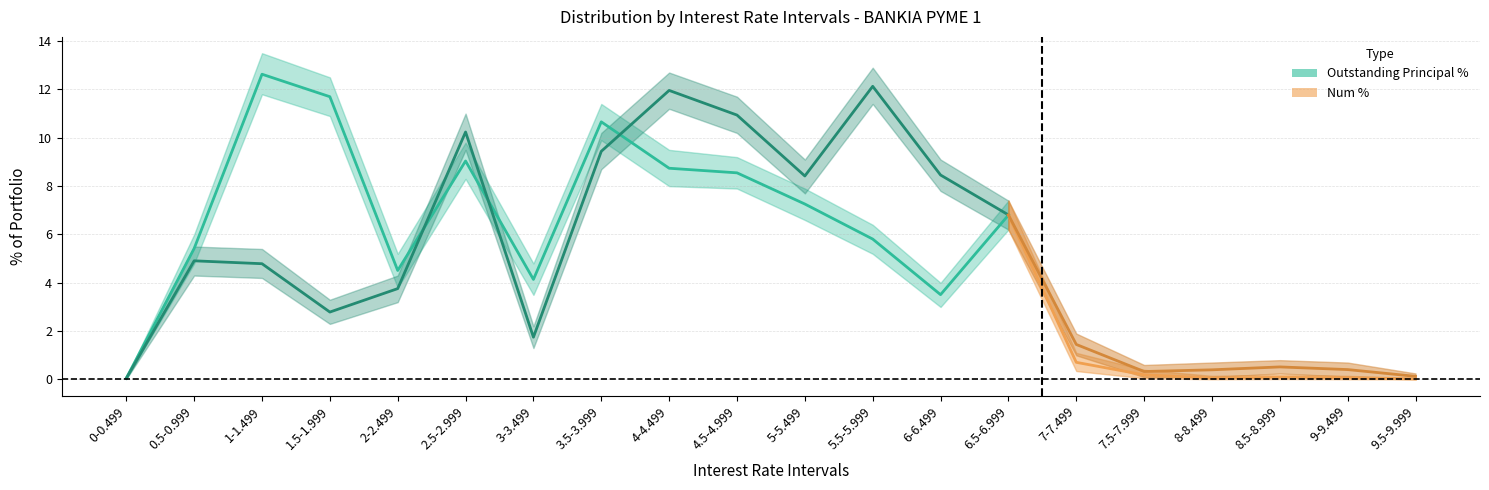

Reading left to right, what are all the values shown in this chart?

Outstanding Principal %: 0.1	5.4	12.6	11.7	4.5	9.0	4.1	10.7	8.7	8.6	7.3	5.8	3.5	6.8	0.7	0.2	0.1	0.1	0.1	0.0
Outstanding Principal % upper: 0.1	6.0	13.5	12.5	5.2	9.8	4.8	11.4	9.5	9.2	7.9	6.4	4.0	7.4	1.1	0.4	0.1	0.2	0.1	0.1
Outstanding Principal % lower: 0.0	4.8	11.8	10.9	3.8	8.3	3.5	9.9	8.0	7.9	6.6	5.2	3.0	6.2	0.3	0.1	0.0	0.0	0.0	0.0
Num %: 0.1	4.9	4.8	2.8	3.8	10.2	1.8	9.4	12.0	10.9	8.4	12.1	8.5	6.8	1.4	0.3	0.4	0.5	0.4	0.1
Num % upper: 0.1	5.5	5.4	3.3	4.3	11.0	2.2	10.2	12.7	11.7	9.1	12.9	9.1	7.4	1.9	0.6	0.7	0.8	0.7	0.2
Num % lower: 0.0	4.3	4.2	2.3	3.2	9.5	1.3	8.7	11.2	10.2	7.7	11.4	7.8	6.2	1.0	0.1	0.1	0.2	0.1	0.0